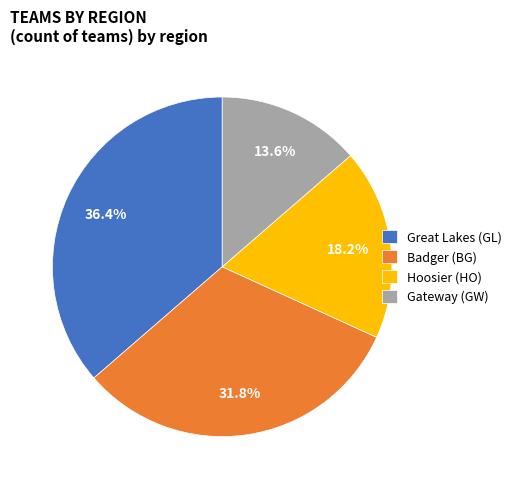

Rank the categories by value from lowest to highest.

Gateway (GW), Hoosier (HO), Badger (BG), Great Lakes (GL)